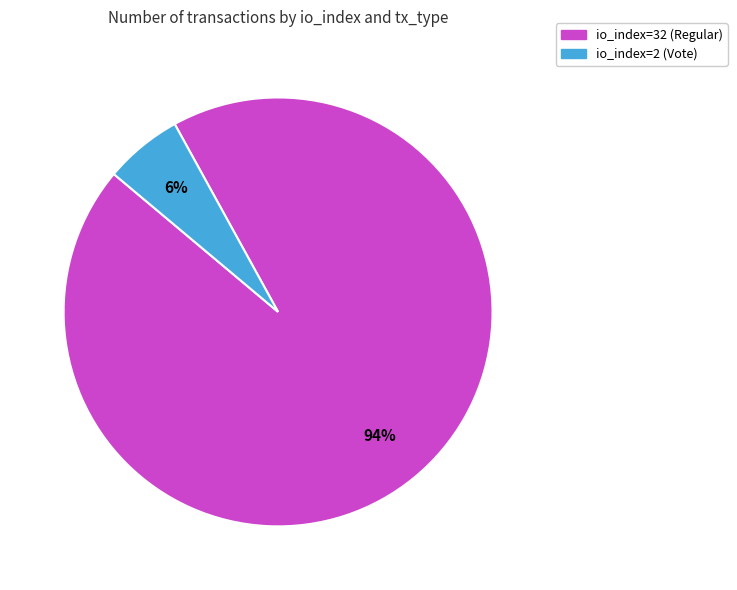

Which slice is the largest?

io_index=32 (Regular)